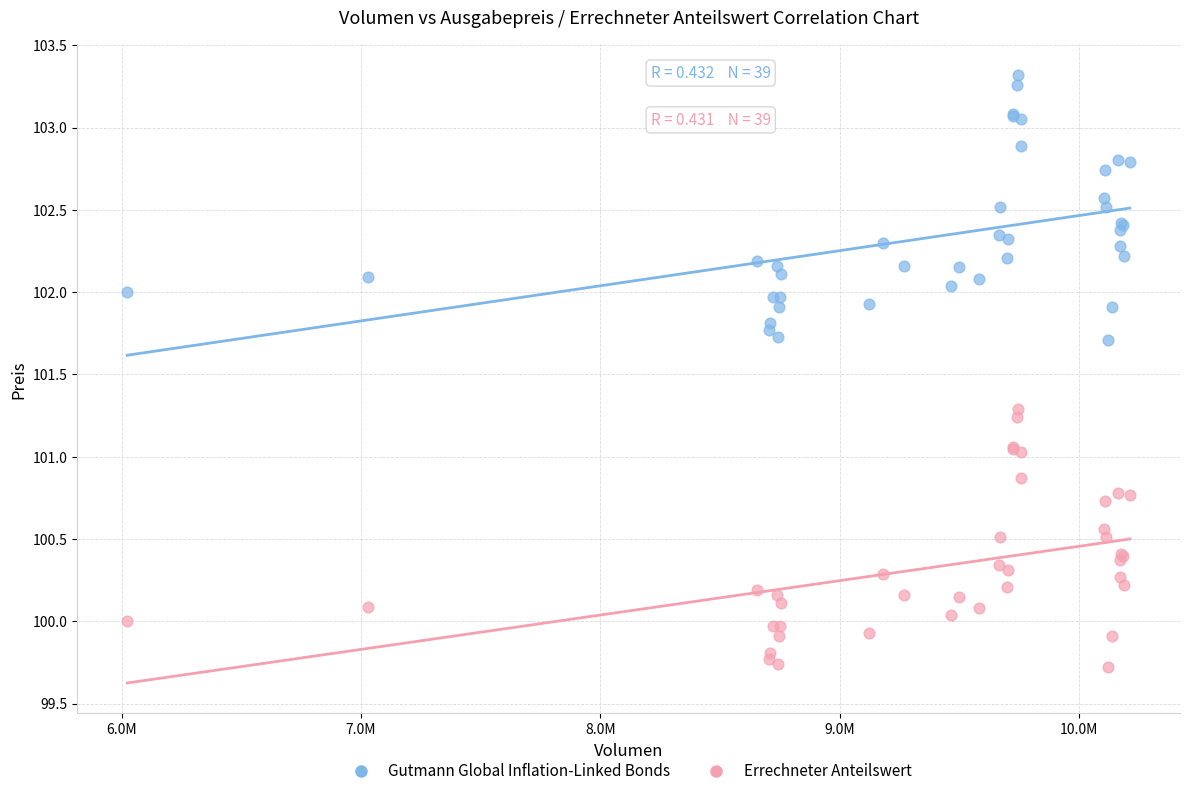

Which series reaches the maximum Y coordinate?

Gutmann Global Inflation-Linked Bonds